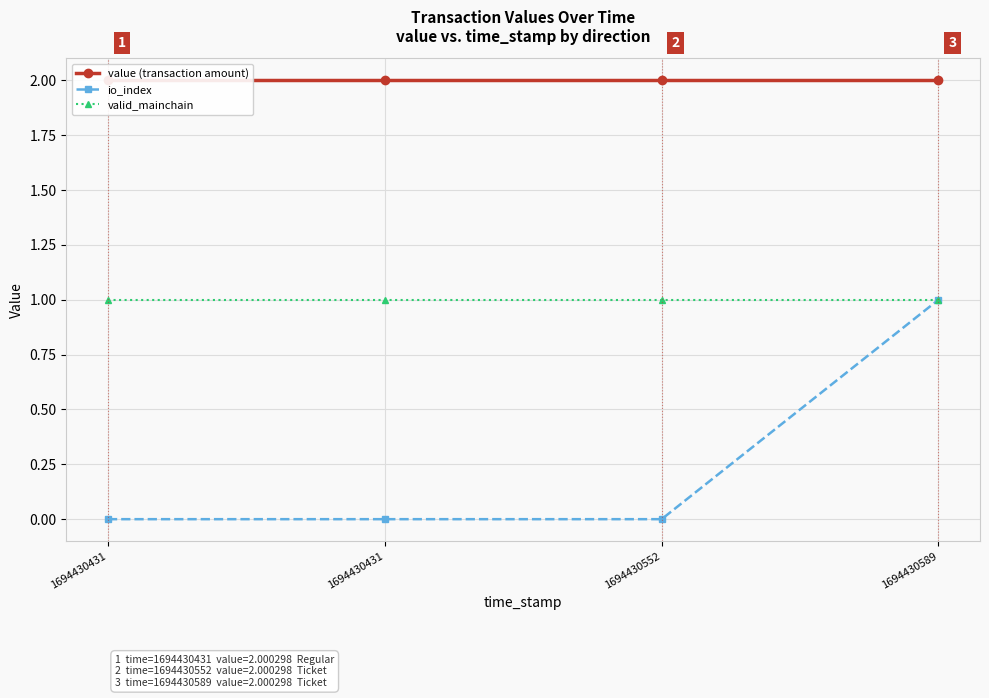

Rank the series at 1694430589 from highest to lowest value.

value (transaction amount), io_index, valid_mainchain